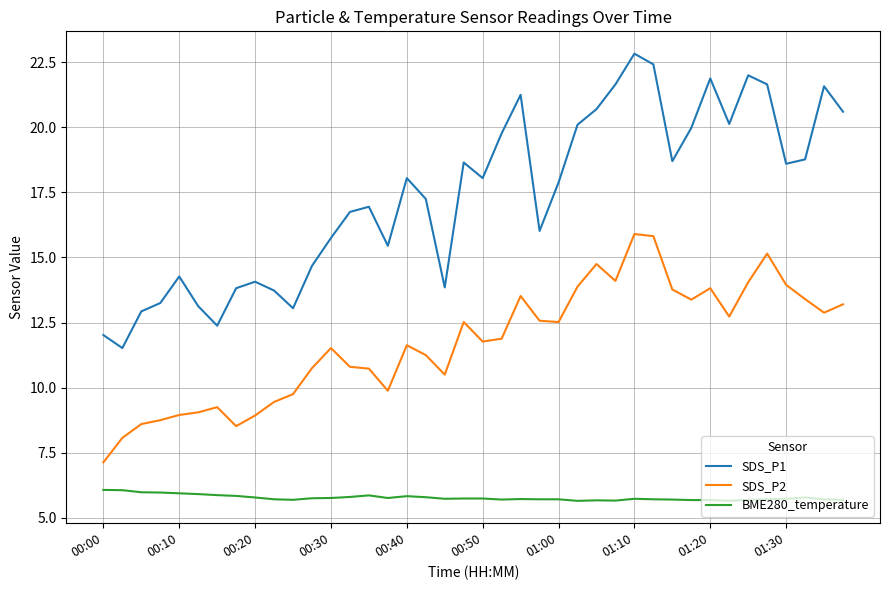

Which series has the largest range (max minus min)?

SDS_P1